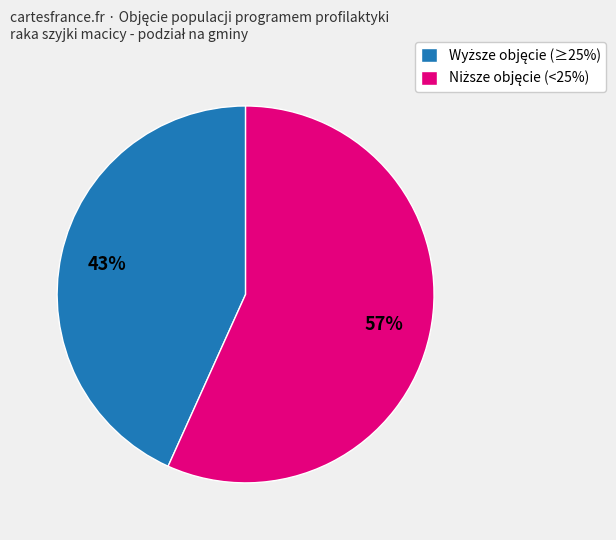

To the nearest percent, what is the average slice percentage?

50%